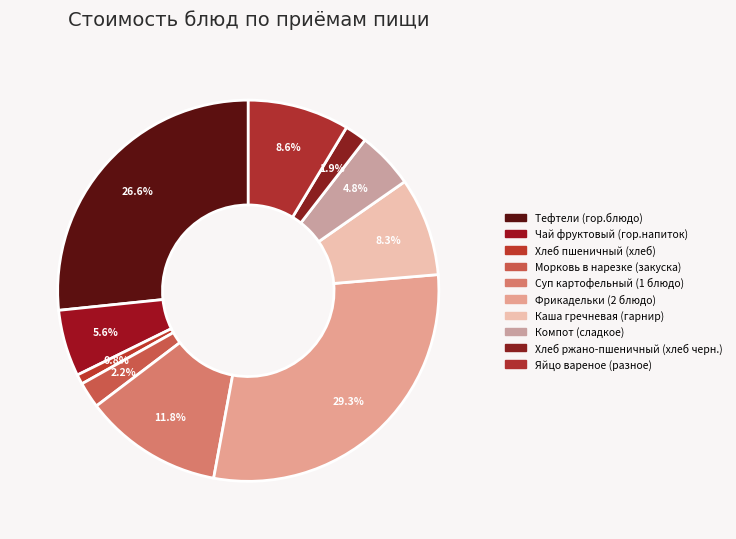

How much of the chart is everything except Тефтели (гор.блюдо)?

73.4%